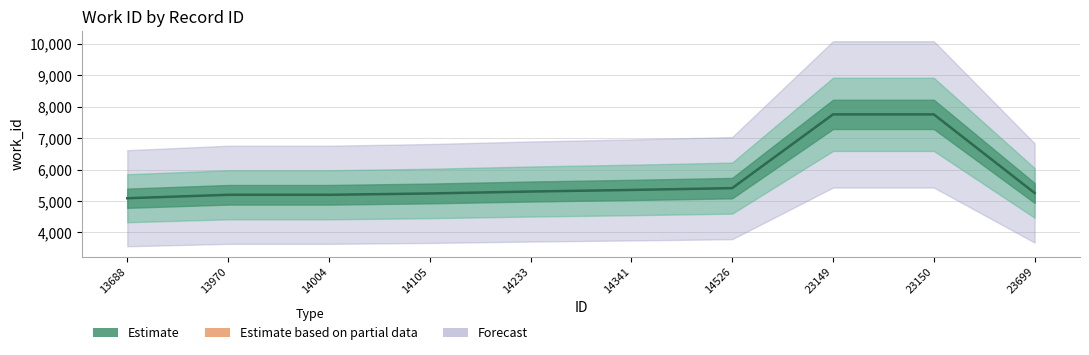

List the labels in order of value, largest first.

23149, 23150, 14526, 14341, 14233, 23699, 14105, 13970, 14004, 13688